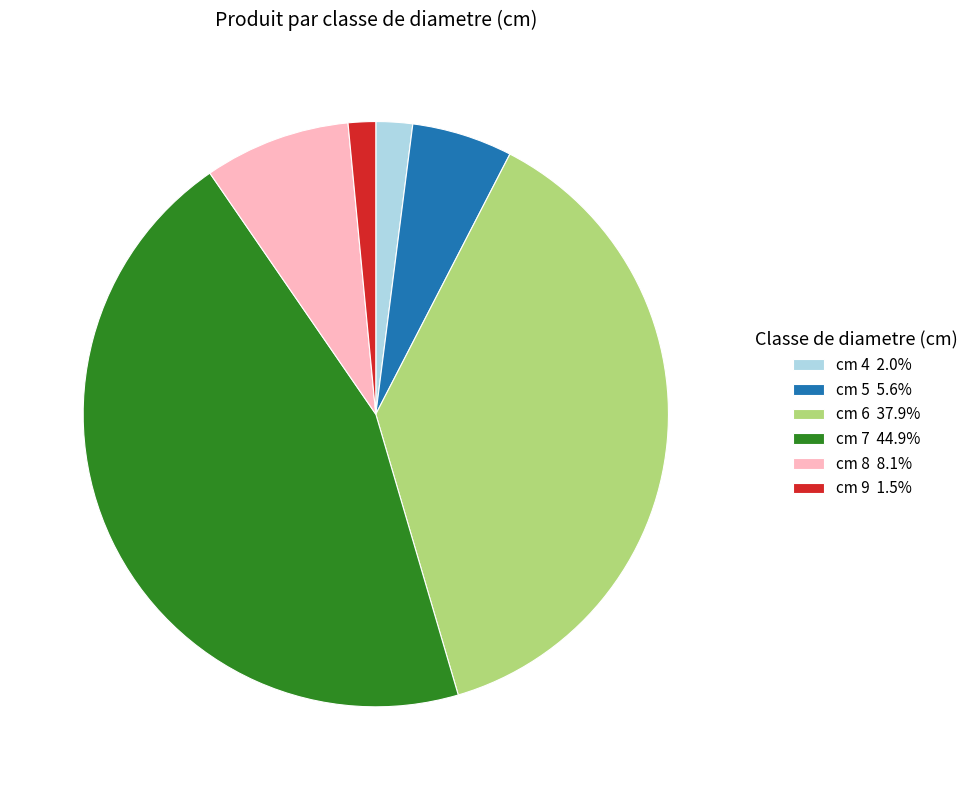

What is the ratio of the value at cm 8 8.1% to the value at cm 4 2.0%?

4.0